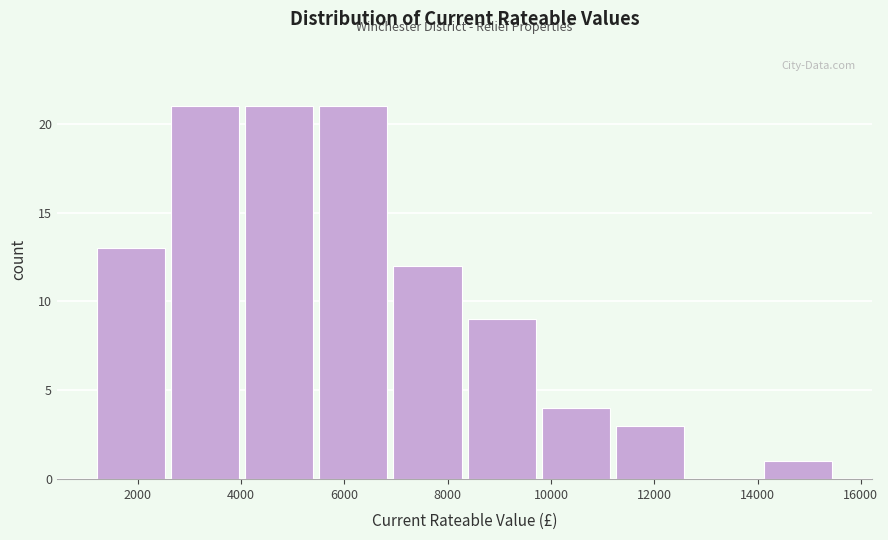

How tall is the bar that spans 2600 to 4000 on the x-axis? Neither the bar edges nor the heights are printed on the chart, so give them approximately, as read against the axes.

21